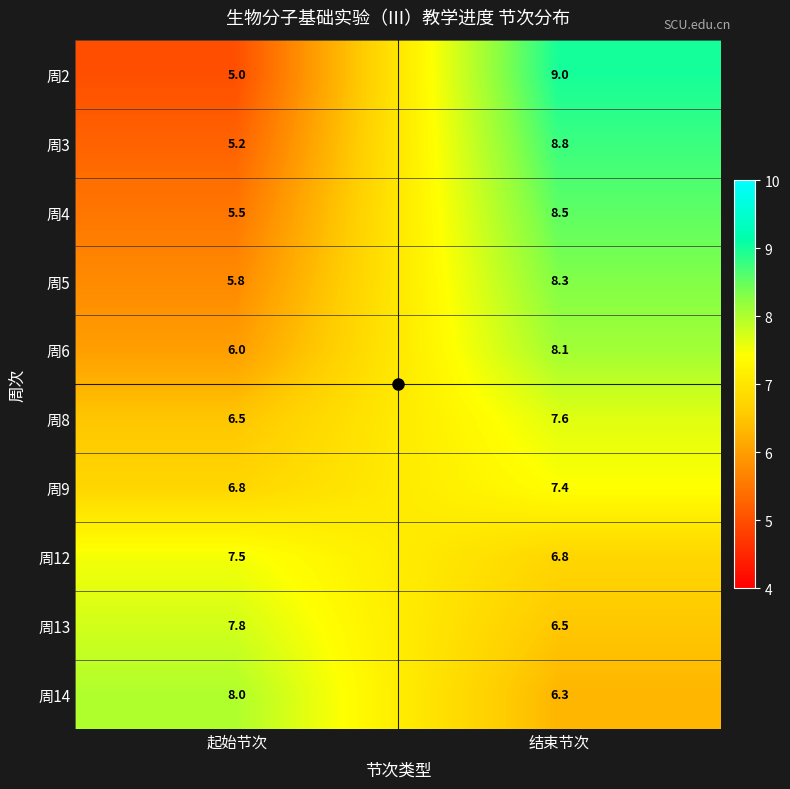

What is the average value of the 周3 series?

7.0